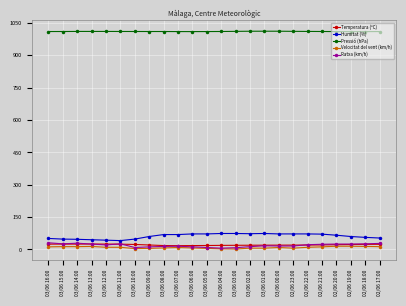

True or false: Ratxa (km/h) has more than 0 interior local peaks.

True